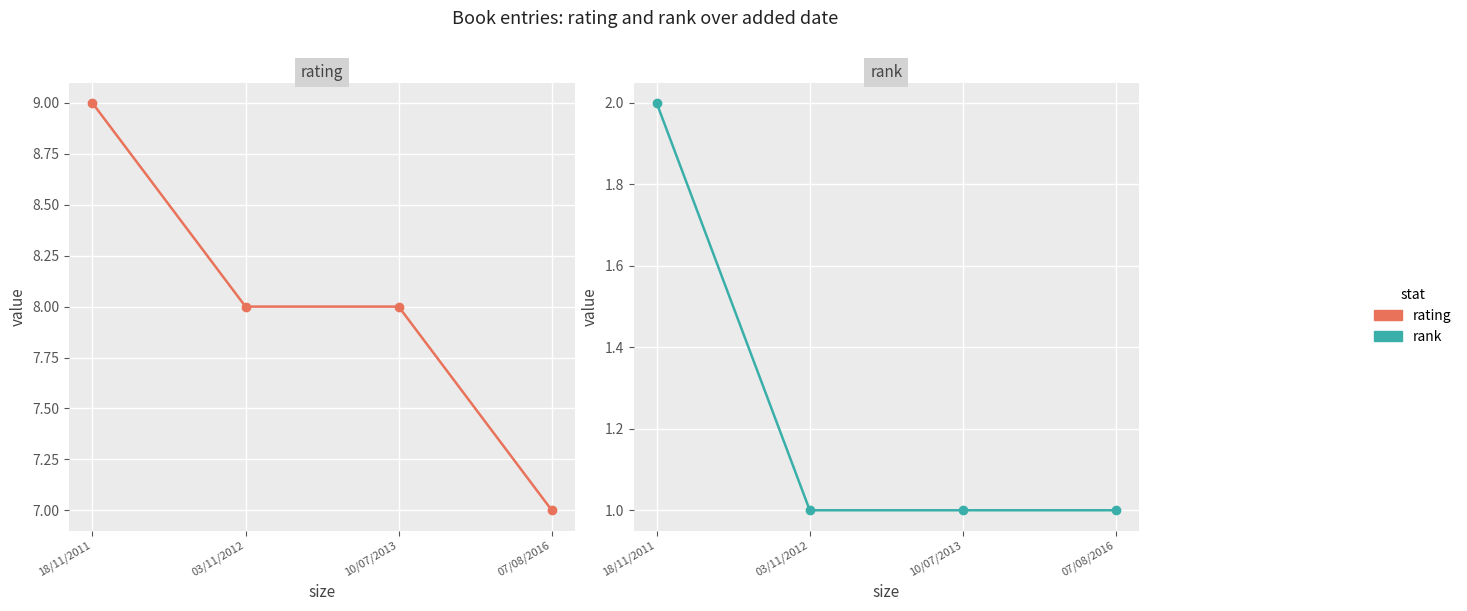

True or false: rating and rank cross at least once.

False